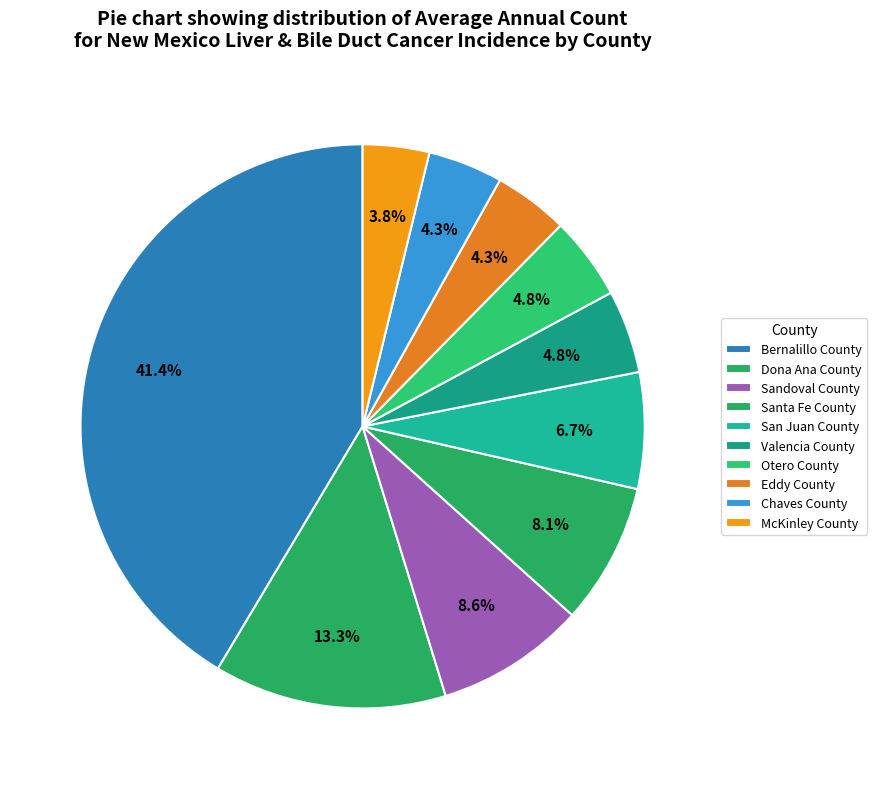

Count the number of slices in the pie.

10